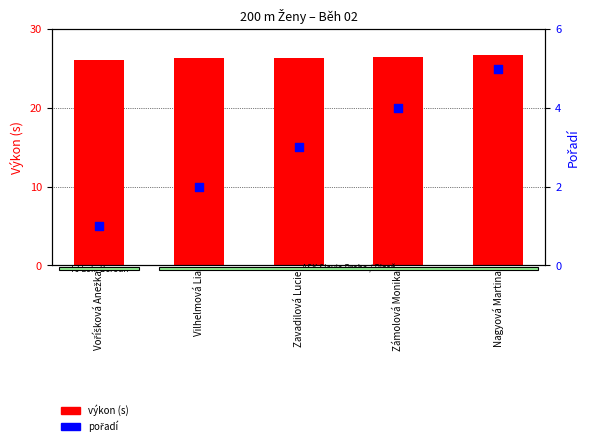

At how many categories does at least one series exceed 9?

5